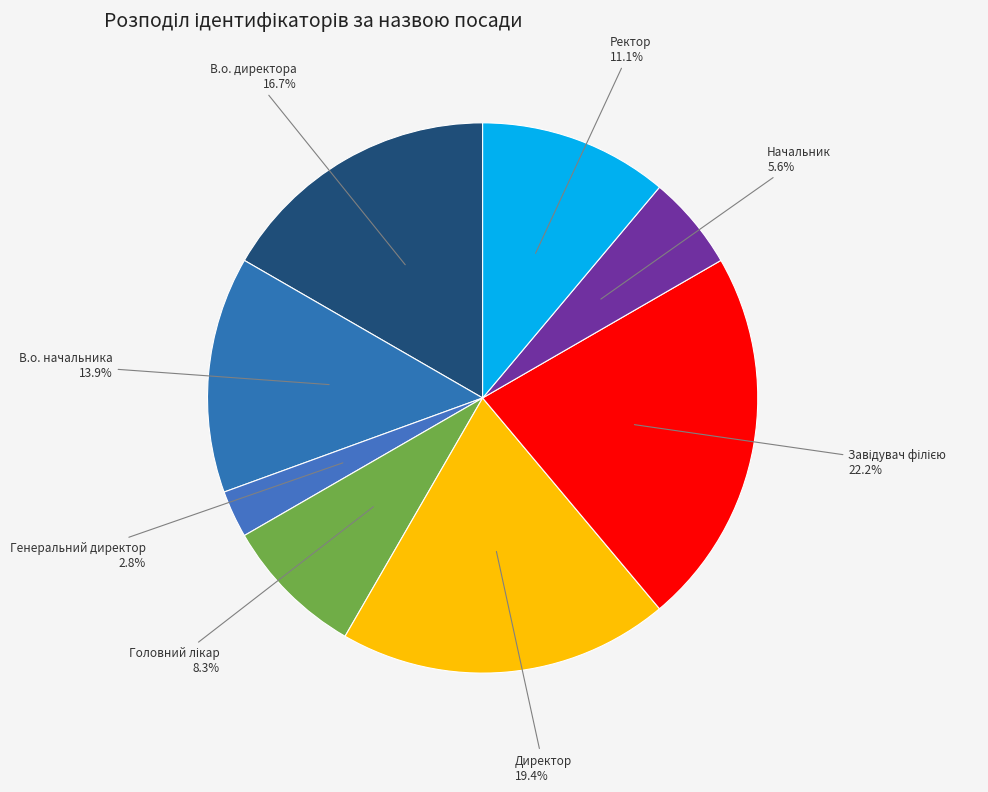

What percentage is NOT represented by В.о. начальника?

86.1%